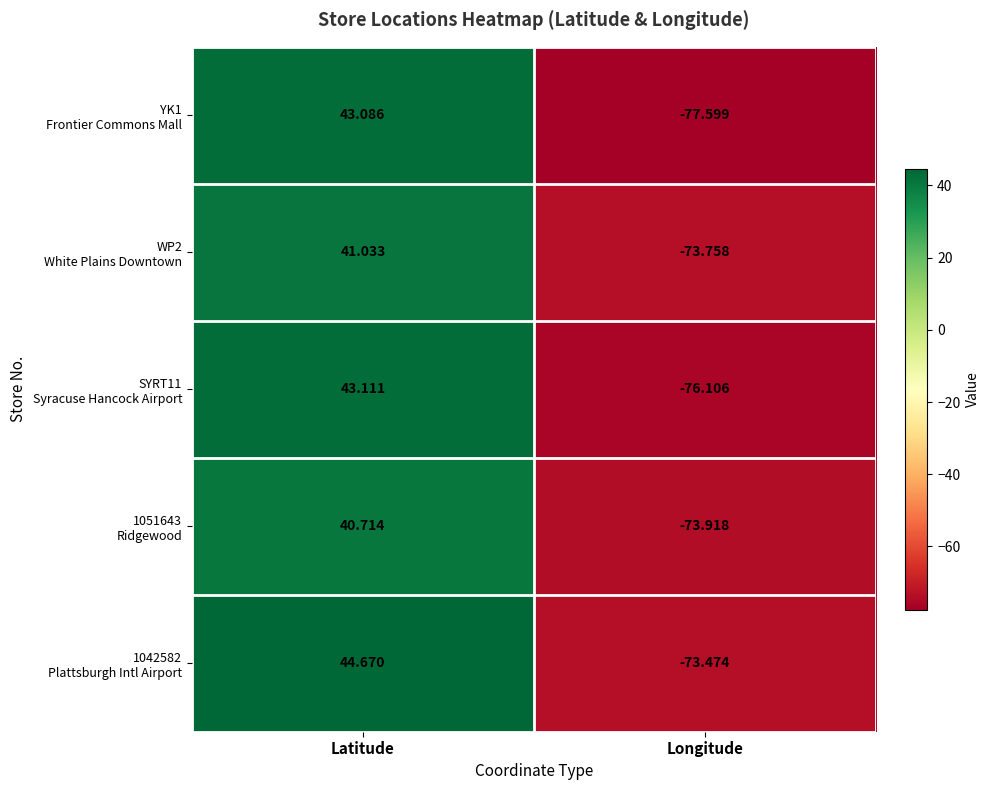

How many categories are shown in the chart?

2